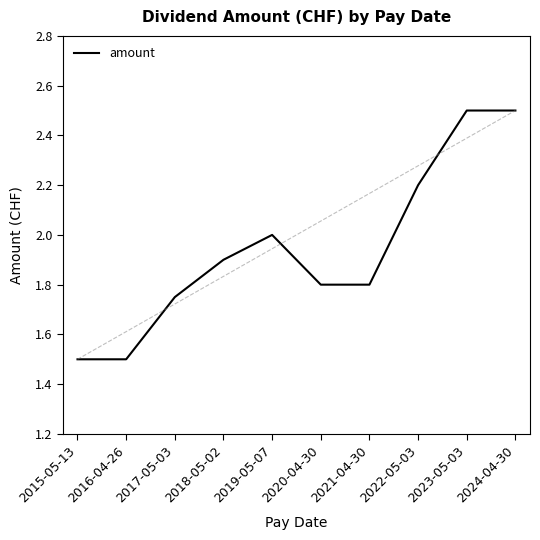

Which label corresponds to the smallest value in the chart?

2015-05-13